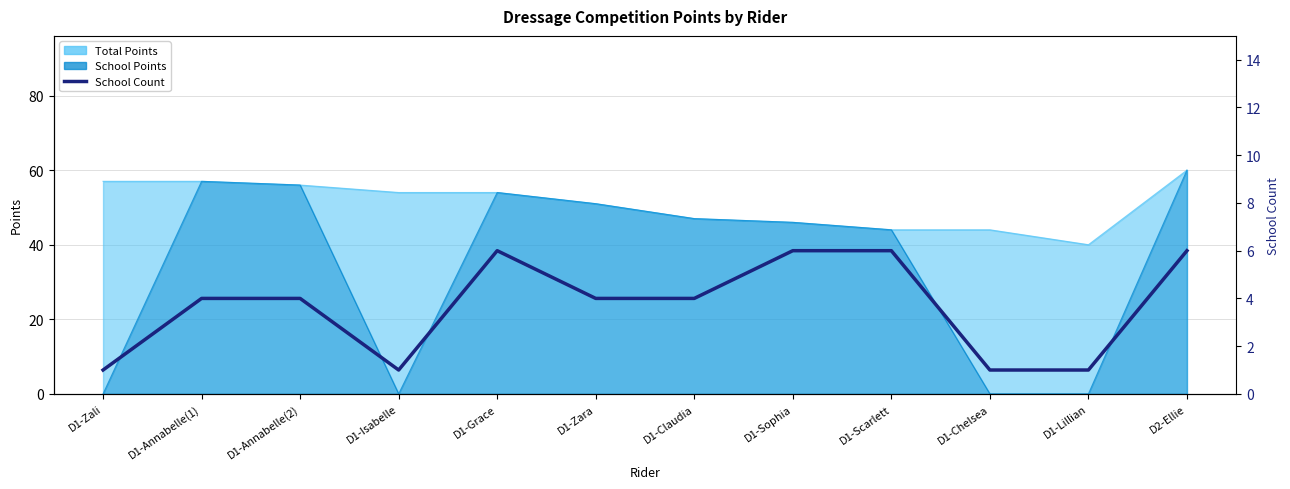

The value at D1-Zara is 4. True or false?

True